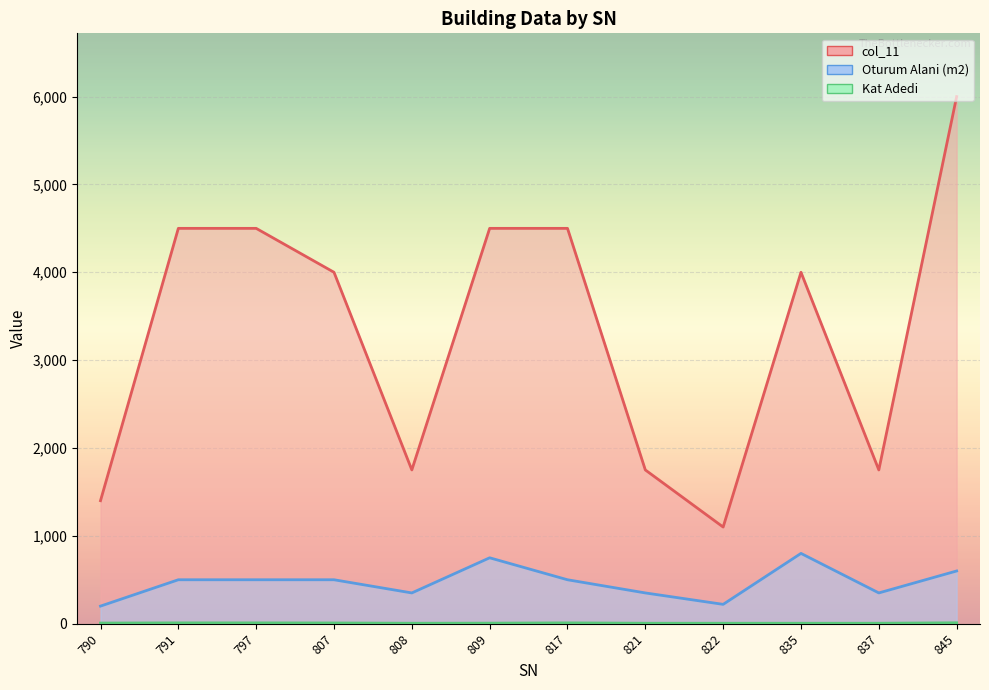

Reading left to right, transcribe all the data shown in this chart.

col_11: 790=1400	791=4500	797=4500	807=4000	808=1750	809=4500	817=4500	821=1750	822=1100	835=4000	837=1750	845=6000
Oturum Alani (m2): 790=200	791=500	797=500	807=500	808=350	809=750	817=500	821=350	822=220	835=800	837=350	845=600
Kat Adedi: 790=7	791=9	797=9	807=8	808=5	809=6	817=9	821=5	822=5	835=5	837=5	845=10